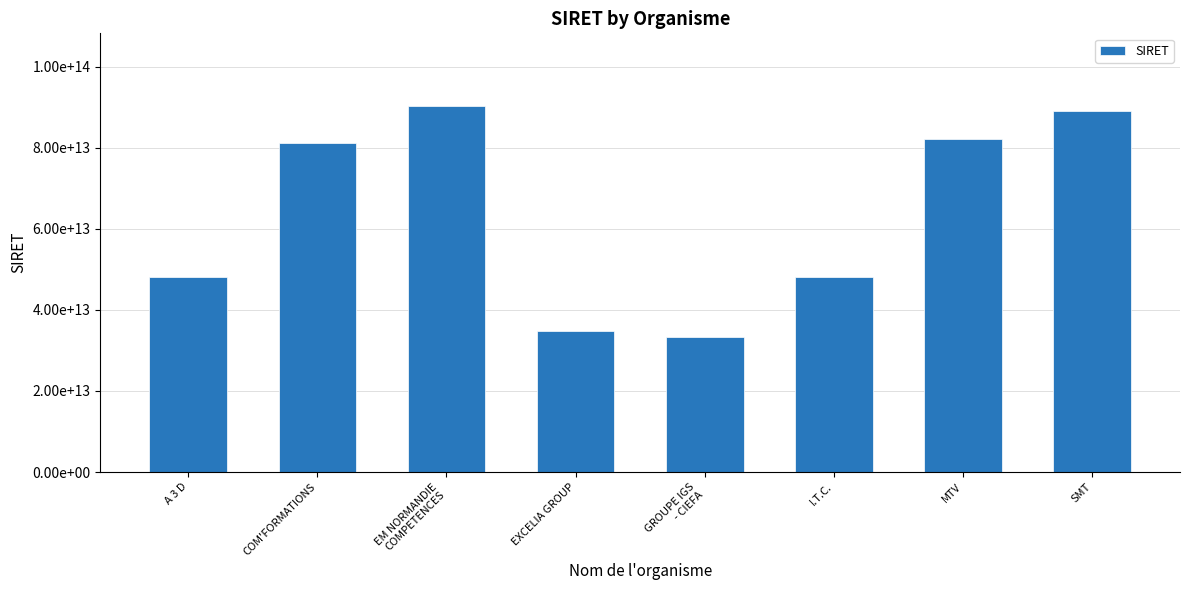

Does the chart contain stacked bars?

No